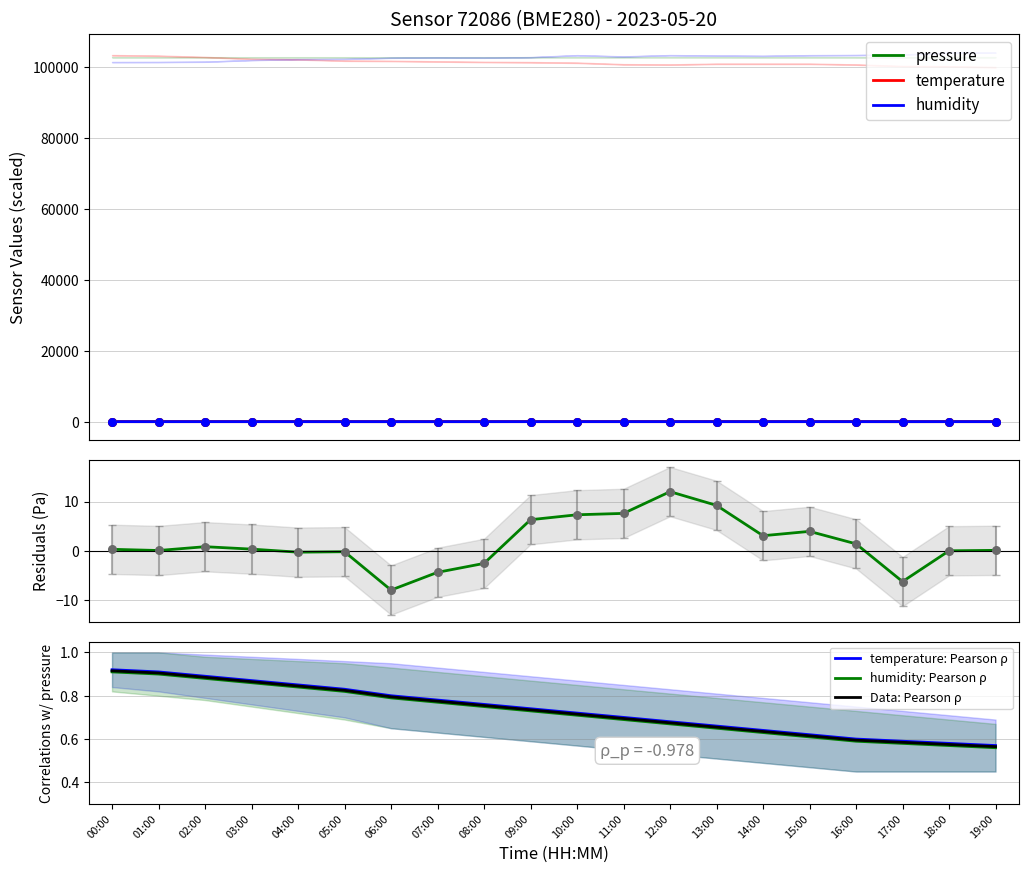

What is the total value across all series at 15:00?

408.1